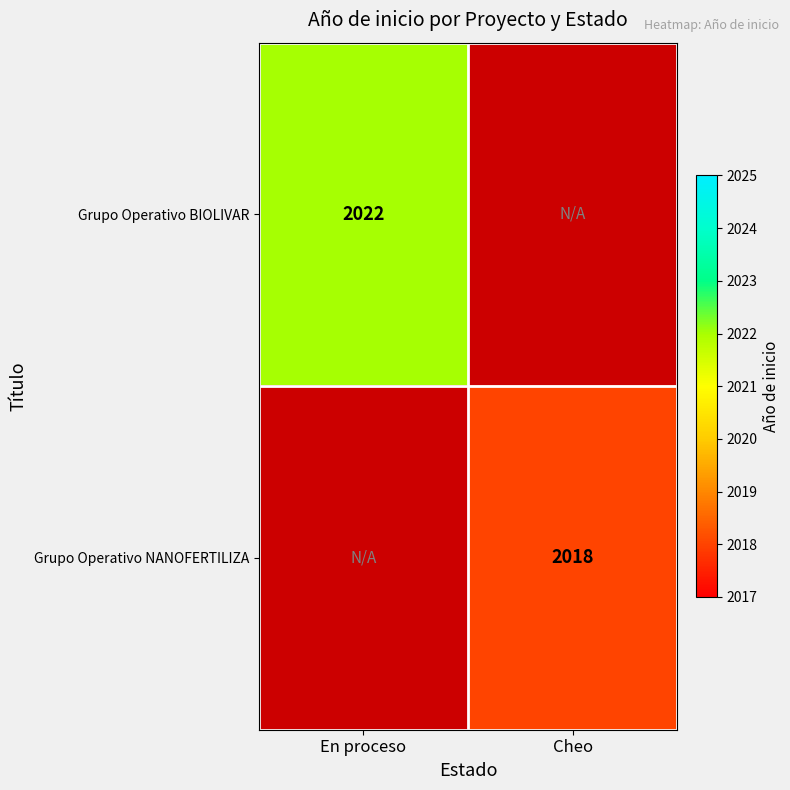

Between Cheo and En proceso, which is larger?

En proceso